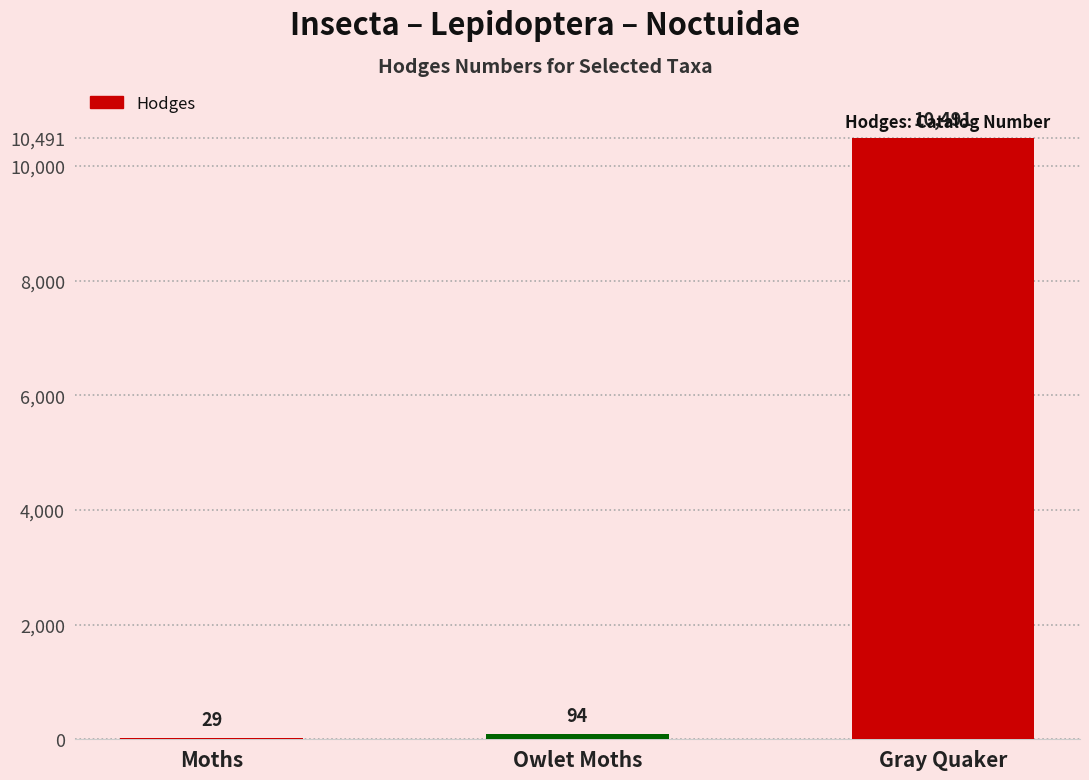

At which category does the chart reach its peak across all series?

Gray Quaker